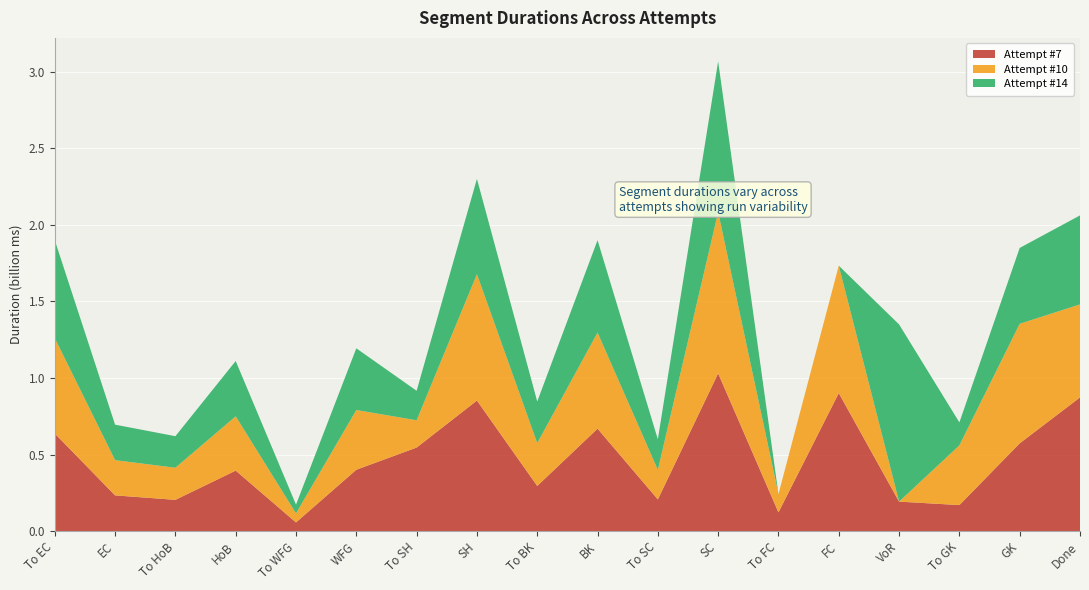

Reading right to left, what are all the values shown in this chart?

Attempt #7: 873968	574097	171111	193778	902126	123607	1030799	208151	669935	296055	853453	546572	401758	57893	396118	205326	234442	638255
Attempt #10: 607038	780302	389751	0	831353	119532	1052541	192814	627169	279429	824706	178162	389658	59185	354340	209661	229817	622311
Attempt #14: 580820	495138	150004	1156543	0	0	983728	199689	602863	271759	622163	192474	402890	57039	360987	205740	231778	639430